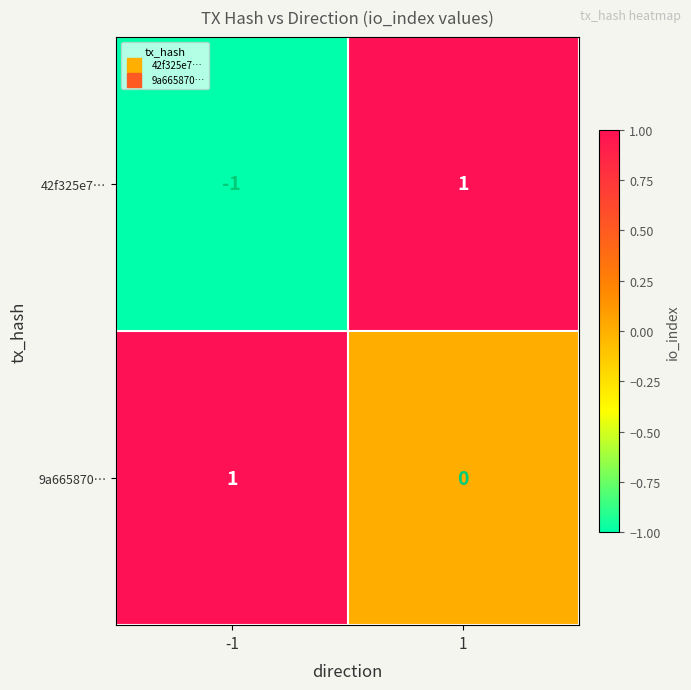

Rank the series by their average value, from lowest to highest.

42f325e7…, 9a665870…